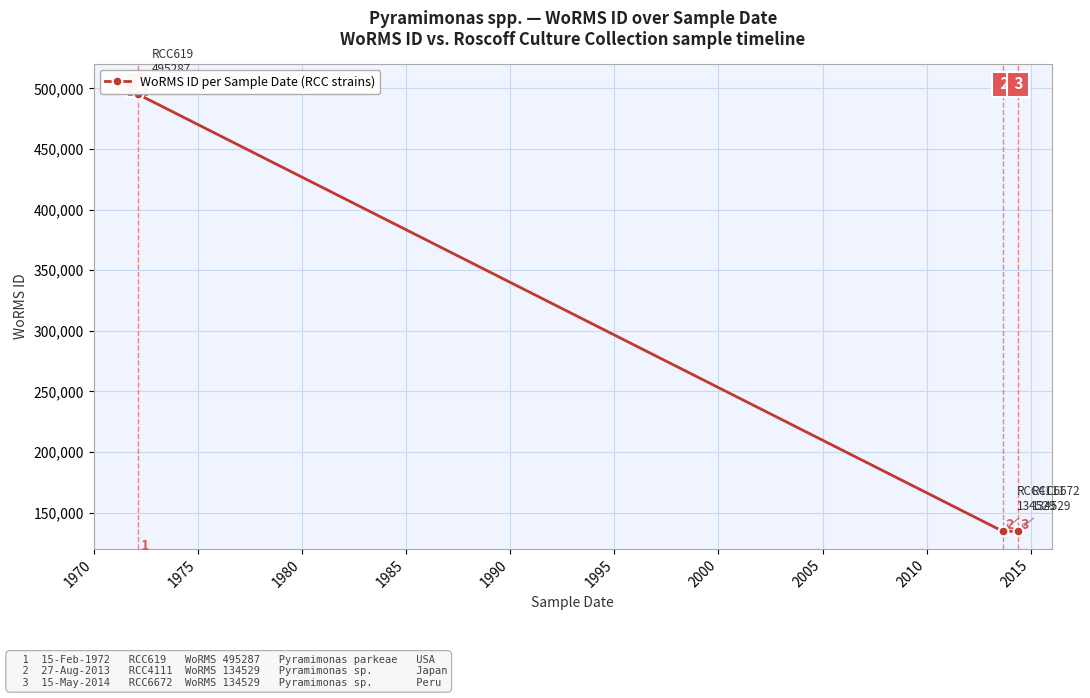

What is the difference between the maximum and second lowest values?

360758